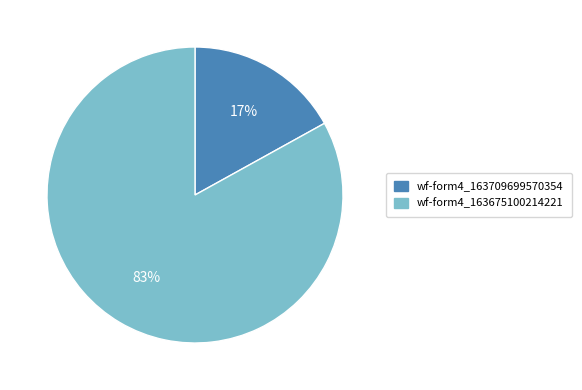

Do wf-form4_163709699570354 and wf-form4_163675100214221 together represent more than half of the pie?

Yes